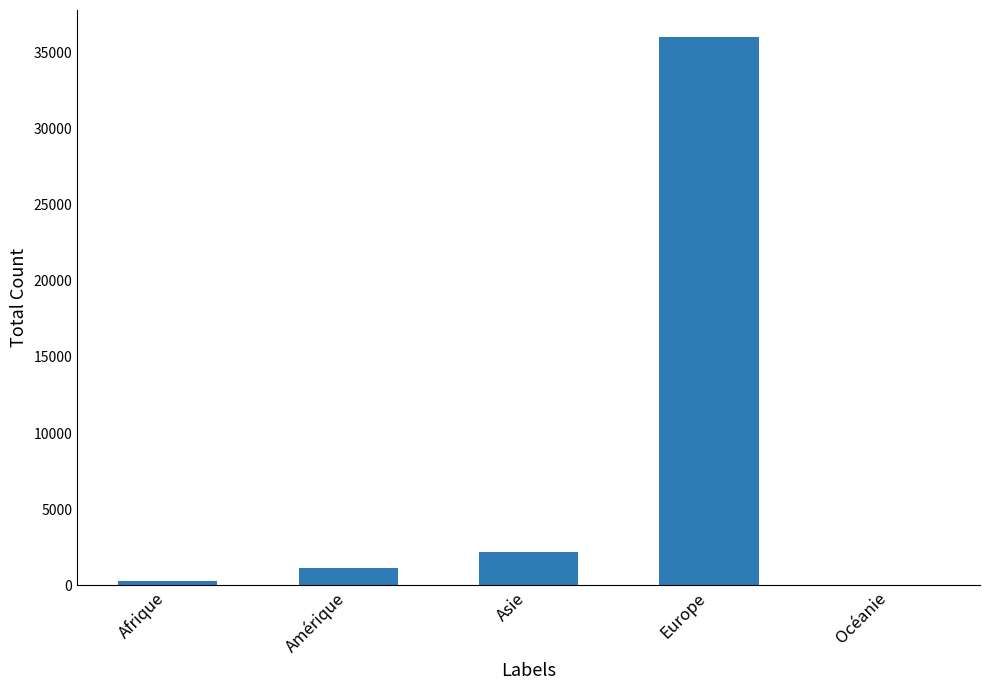

The chart shows a value of 35972 at Europe. True or false?

True